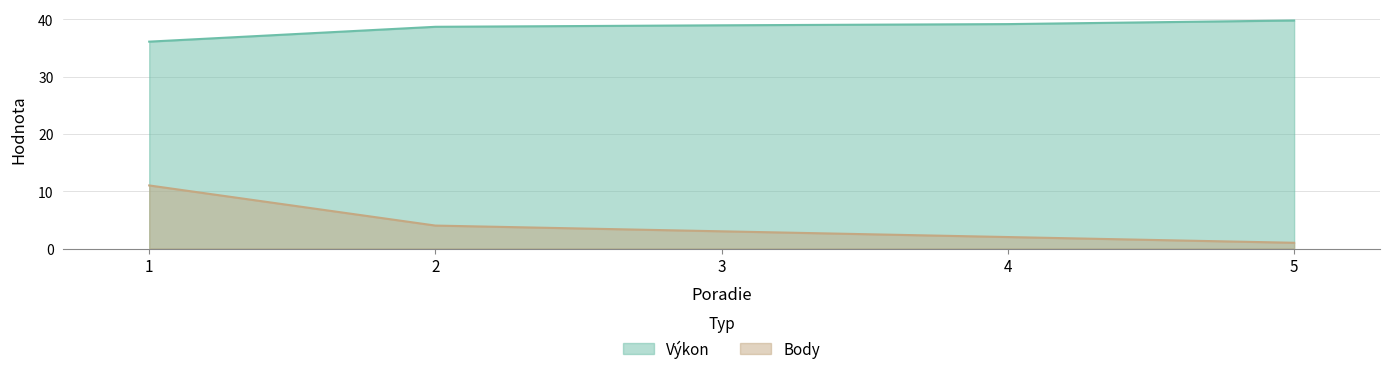

What is the total value across all series at 2?

42.7